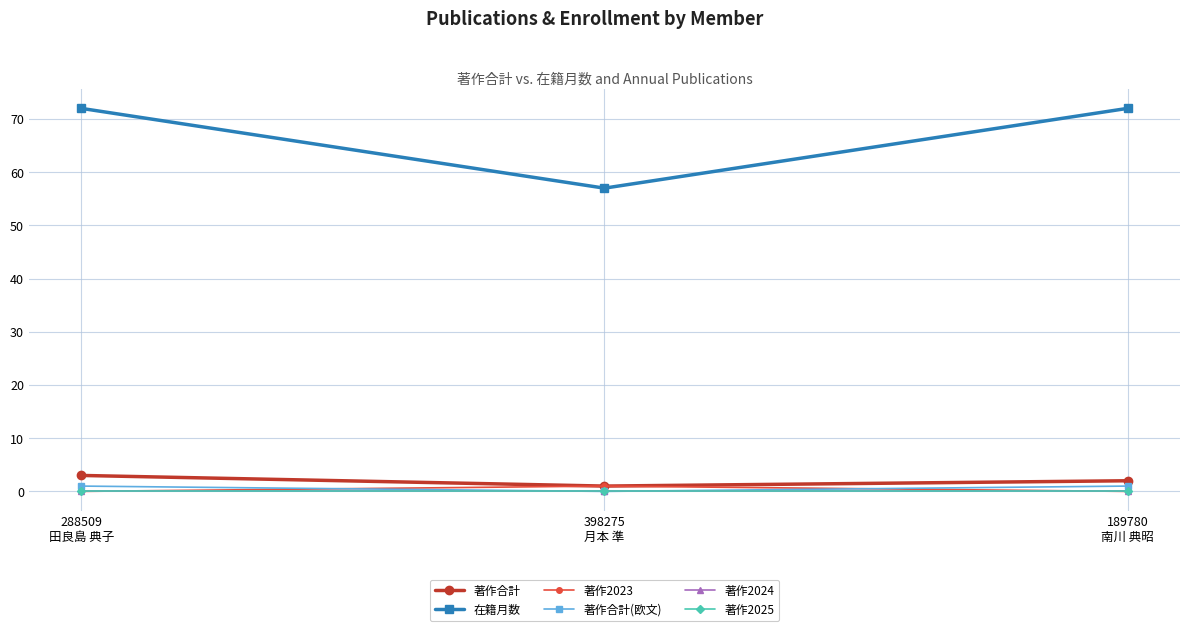

Reading left to right, transcribe all the data shown in this chart.

著作合計: 288509
田良島 典子=3	398275
月本 準=1	189780
南川 典昭=2
在籍月数: 288509
田良島 典子=72	398275
月本 準=57	189780
南川 典昭=72
著作2023: 288509
田良島 典子=0	398275
月本 準=1	189780
南川 典昭=0
著作合計(欧文): 288509
田良島 典子=1	398275
月本 準=0	189780
南川 典昭=1
著作2024: 288509
田良島 典子=0	398275
月本 準=0	189780
南川 典昭=0
著作2025: 288509
田良島 典子=0	398275
月本 準=0	189780
南川 典昭=0